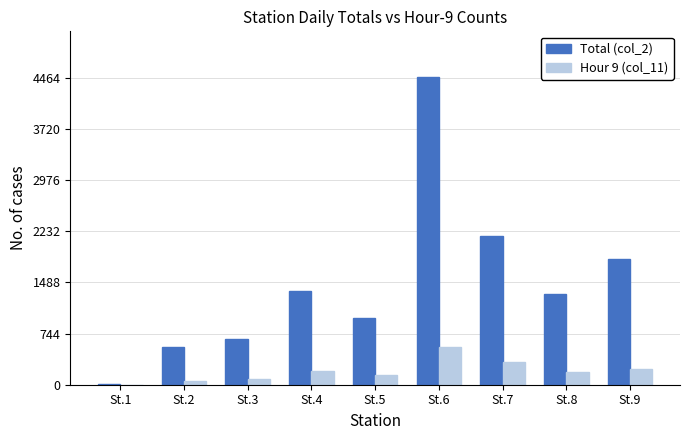

Is it true that Total (col_2) equals 2162 at St.7?

True